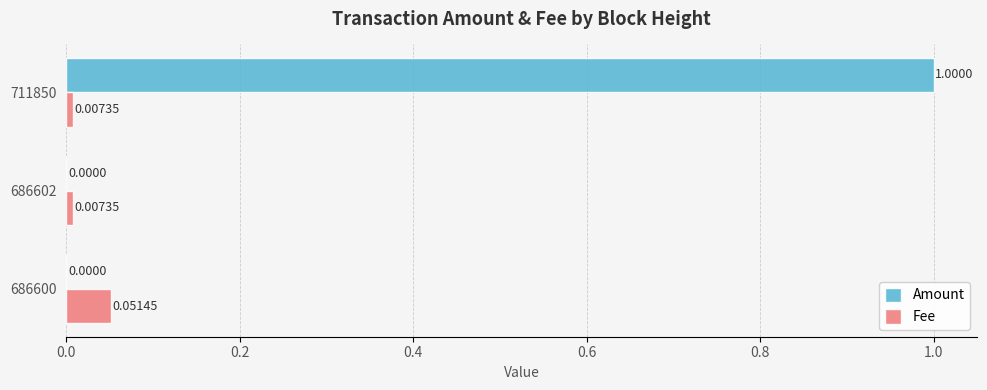

Between 686602 and 711850, which series saw the biggest shift?

Amount